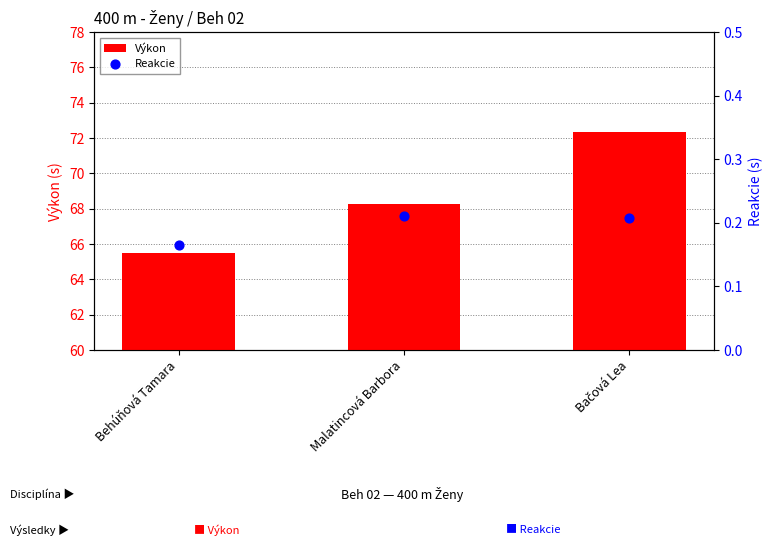

What is the total value across all series at Bačová Lea?

72.6